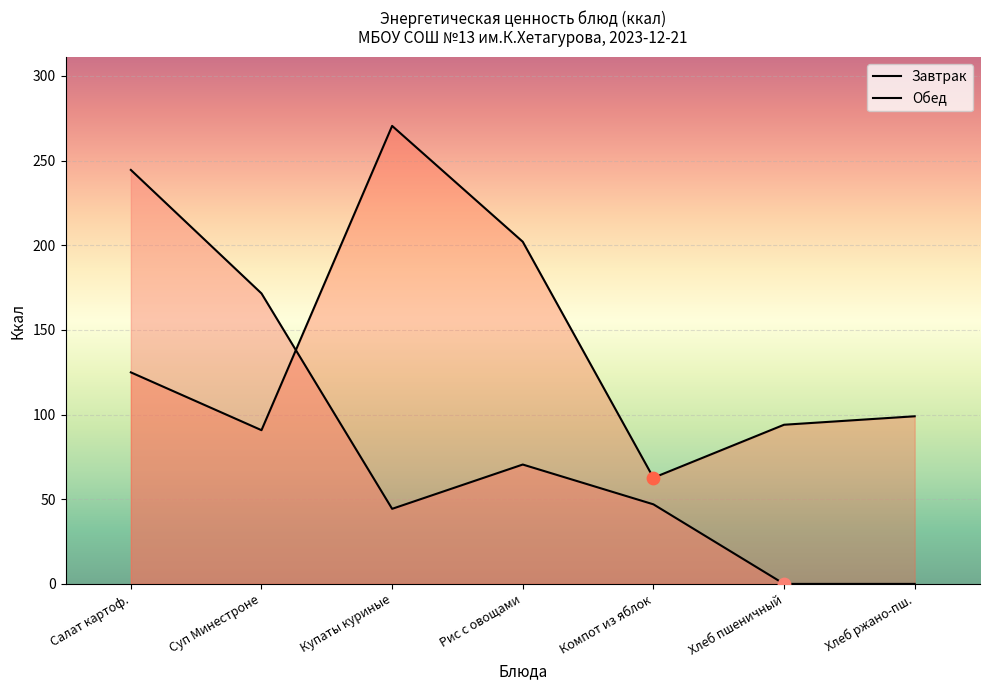

At which category is the sum across all series the highest?

Салат картоф.